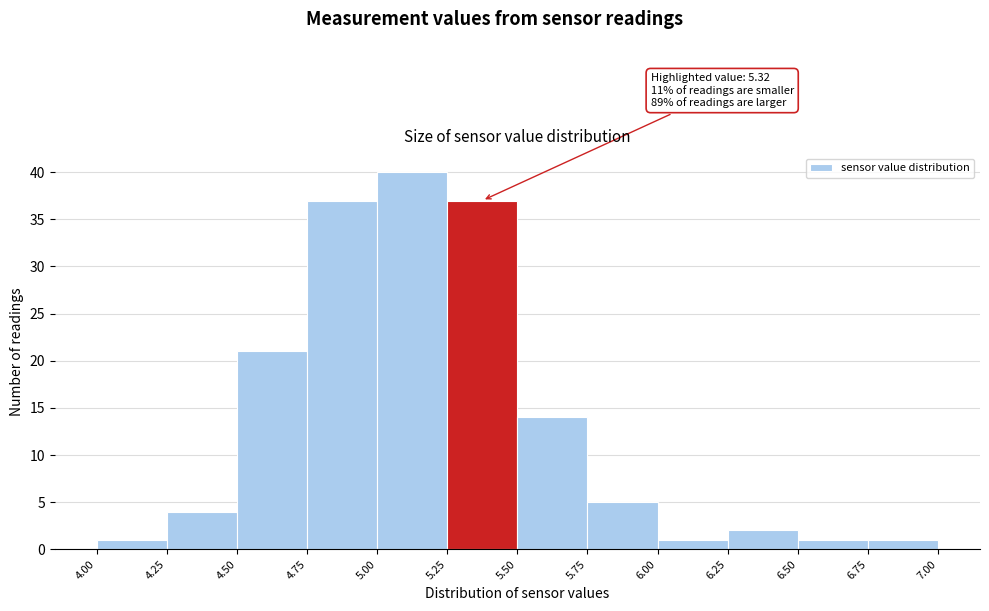

Over which range of the x-axis is the bar tallest?

5.00 to 5.25